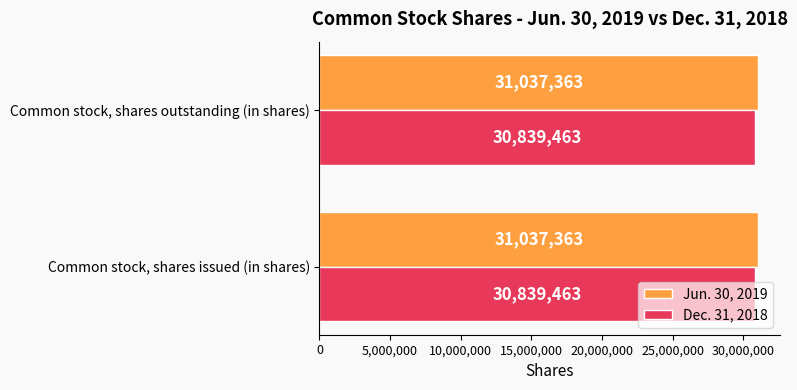

True or false: Jun. 30, 2019 has a value of 21342388 at Common stock, shares outstanding (in shares).

False